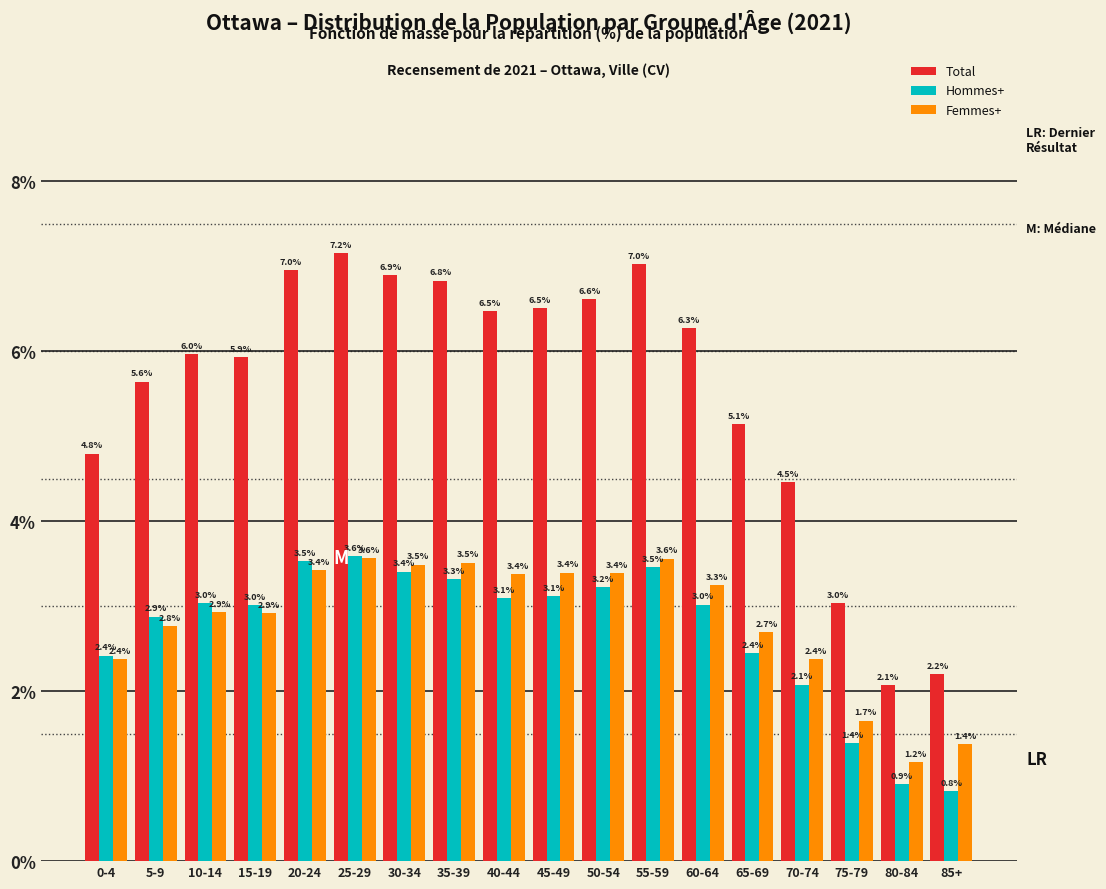

Reading left to right, list all the values displayed in this chart.

Total: 0-4=4.8	5-9=5.6	10-14=6.0	15-19=5.9	20-24=7.0	25-29=7.2	30-34=6.9	35-39=6.8	40-44=6.5	45-49=6.5	50-54=6.6	55-59=7.0	60-64=6.3	65-69=5.1	70-74=4.5	75-79=3.0	80-84=2.1	85+=2.2
Hommes+: 0-4=2.4	5-9=2.9	10-14=3.0	15-19=3.0	20-24=3.5	25-29=3.6	30-34=3.4	35-39=3.3	40-44=3.1	45-49=3.1	50-54=3.2	55-59=3.5	60-64=3.0	65-69=2.4	70-74=2.1	75-79=1.4	80-84=0.9	85+=0.8
Femmes+: 0-4=2.4	5-9=2.8	10-14=2.9	15-19=2.9	20-24=3.4	25-29=3.6	30-34=3.5	35-39=3.5	40-44=3.4	45-49=3.4	50-54=3.4	55-59=3.6	60-64=3.3	65-69=2.7	70-74=2.4	75-79=1.7	80-84=1.2	85+=1.4